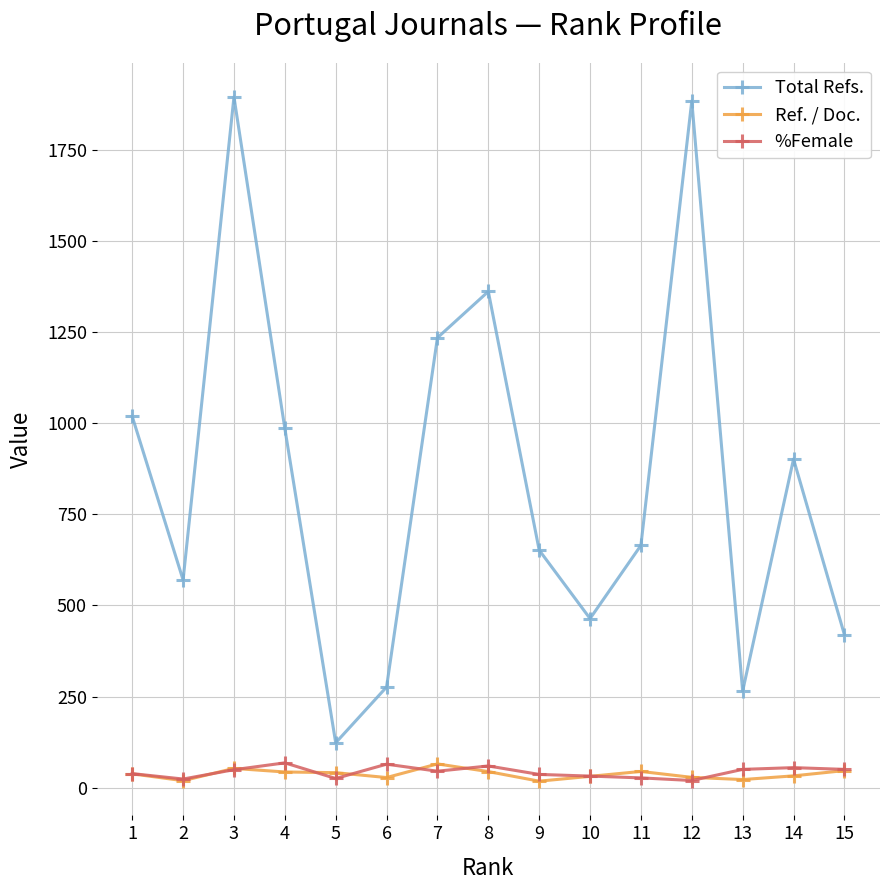

How many lines are shown in the chart?

3